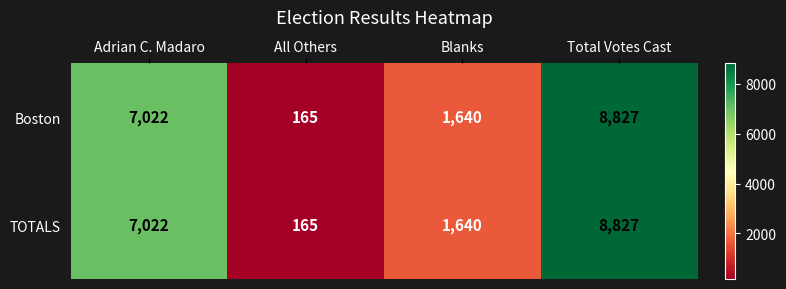

True or false: Boston has a value of 165 at All Others.

True